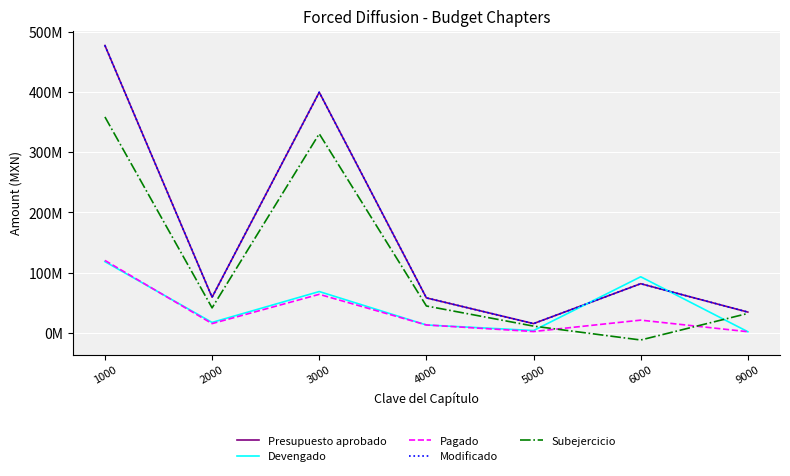

Which series has the largest total across all categories?

Presupuesto aprobado